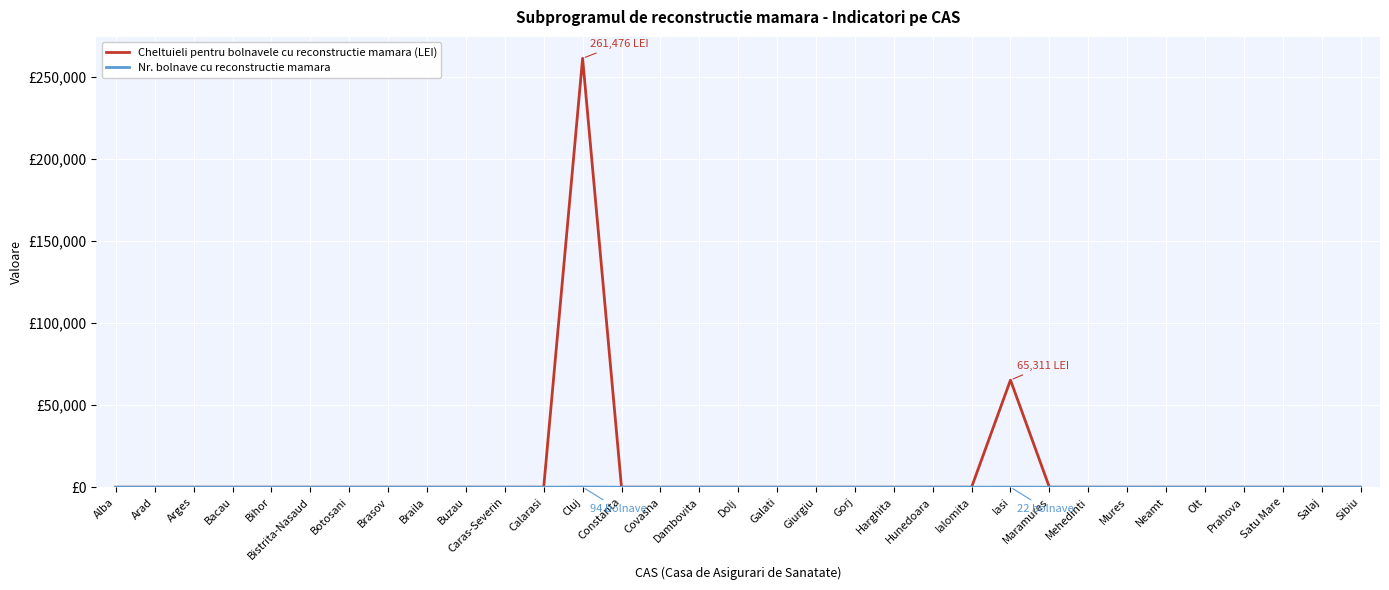

List the series in order of their peak value, highest first.

Cheltuieli pentru bolnavele cu reconstructie mamara (LEI), Nr. bolnave cu reconstructie mamara